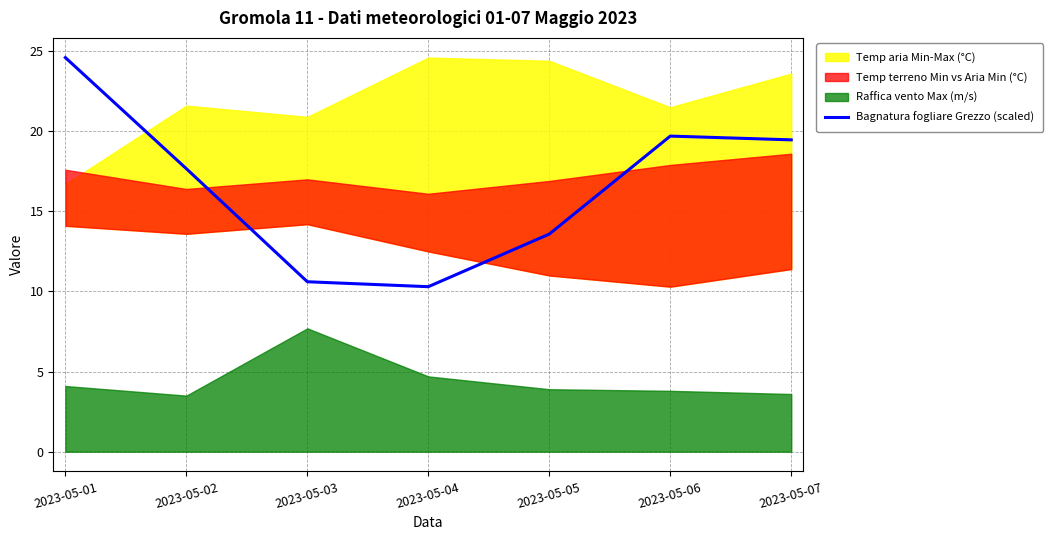

At which label does the data first exceed 17?

2023-05-01